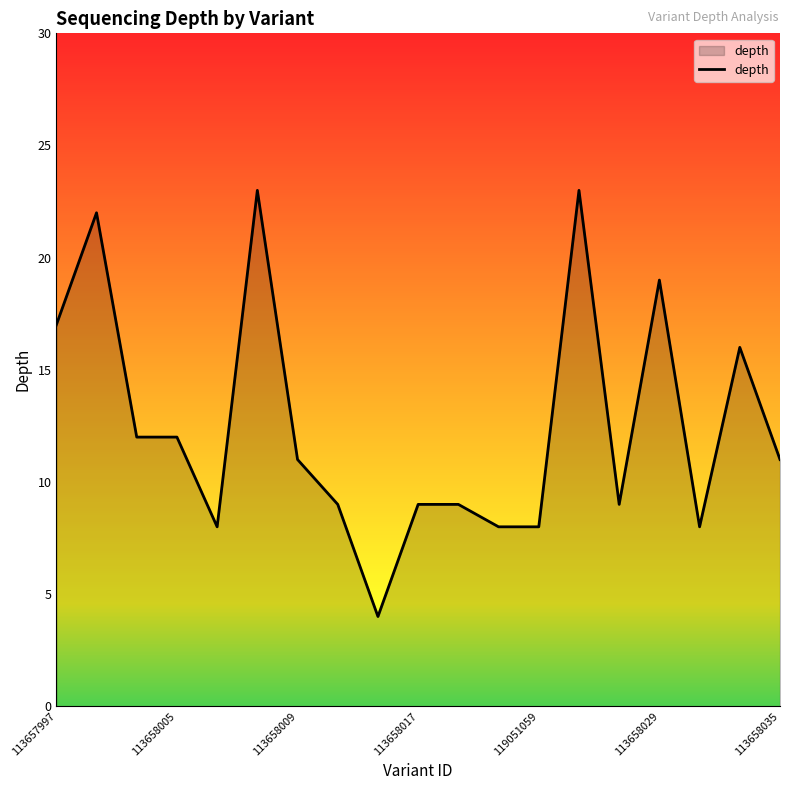

What is the difference between the maximum and minimum values?

19